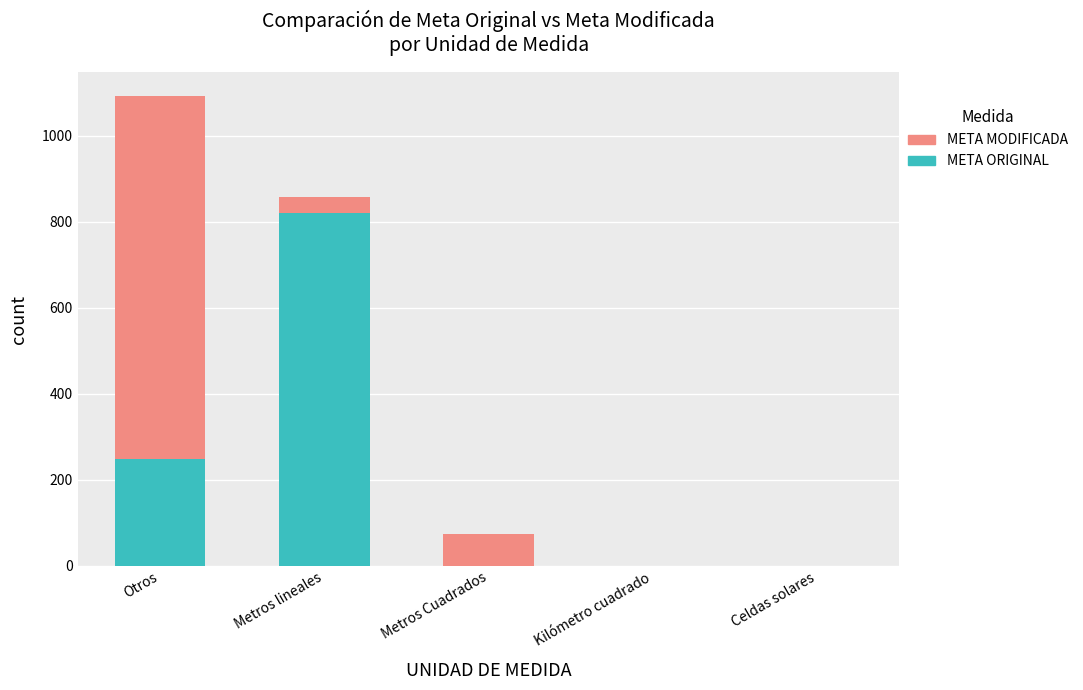

Reading left to right, list the values for the META ORIGINAL series.

Otros=249.0	Metros lineales=819.4	Metros Cuadrados=1.0	Kilómetro cuadrado=1.0	Celdas solares=1.0